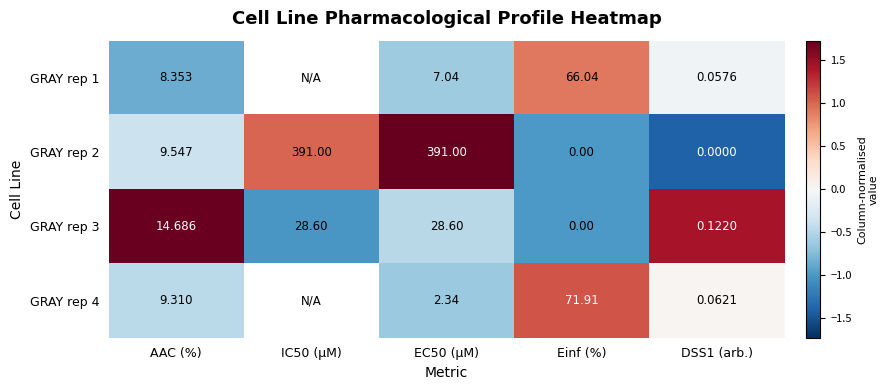

The GRAY rep 3 series shows 0.9 at DSS1 (arb.). True or false?

False